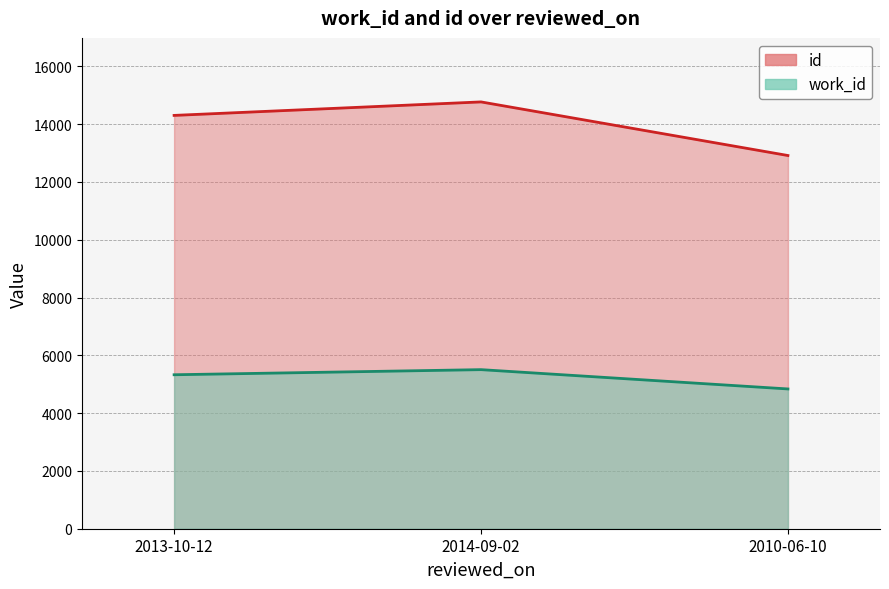

Is it true that work_id equals 8550 at 2013-10-12?

False